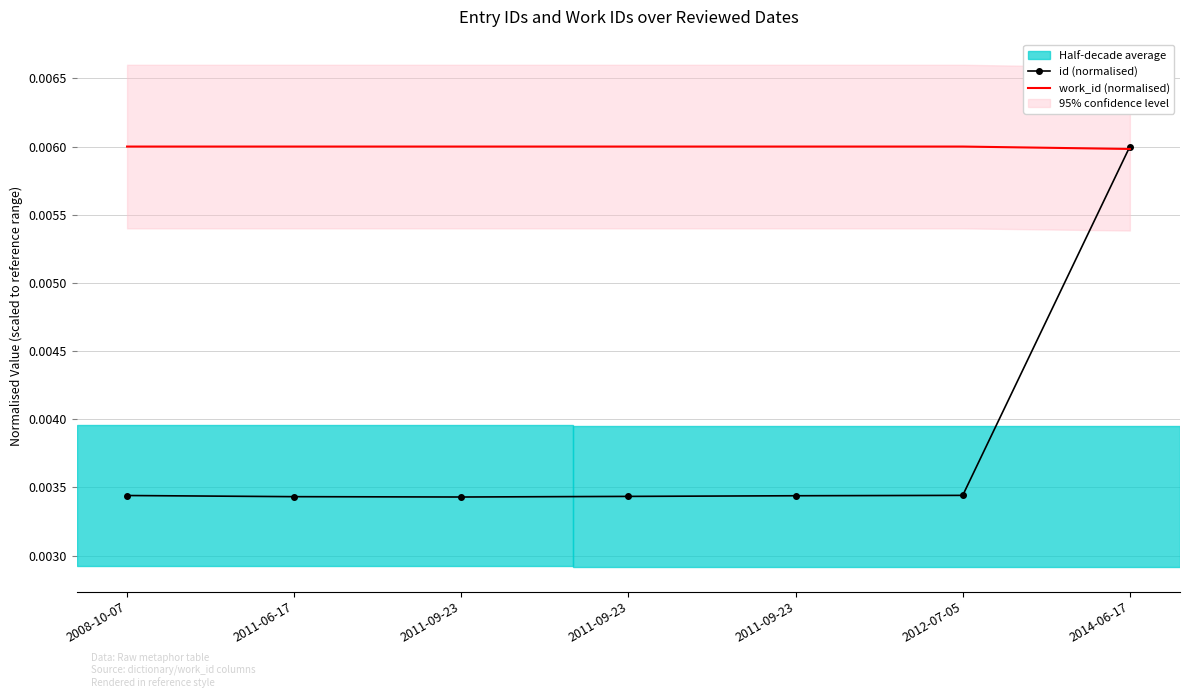

The value of id (normalised) at 2011-09-23 is 0.0. True or false?

True